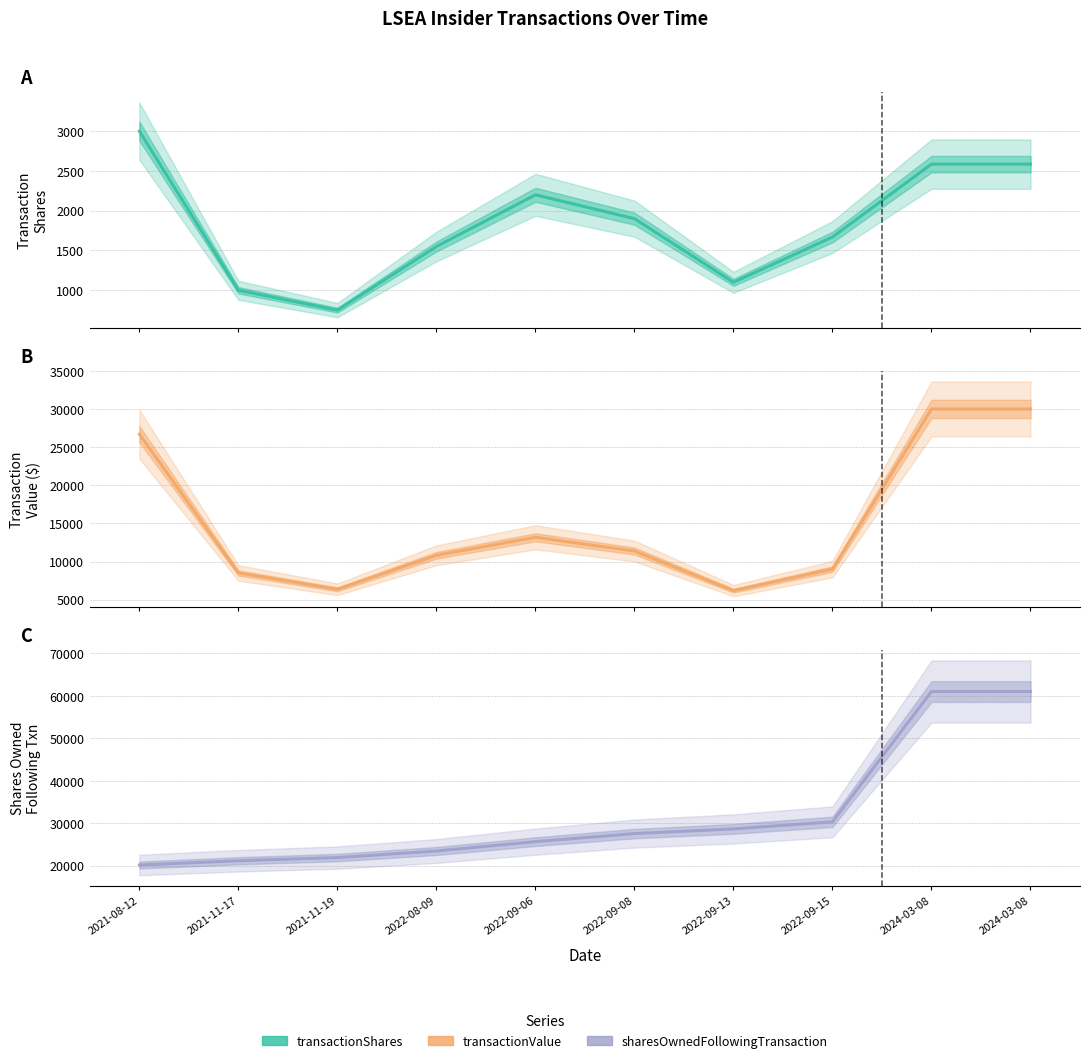

Reading left to right, what are all the values shown in this chart?

transactionShares: 3000	1000	750	1550	2200	1900	1100	1669	2586	2586
transactionValue: 26690	8510	6368	10824	13182	11383	6193	9013	29998	29998
sharesOwnedFollowingTransaction: 20162	21162	21912	23462	25662	27562	28662	30331	61023	61023